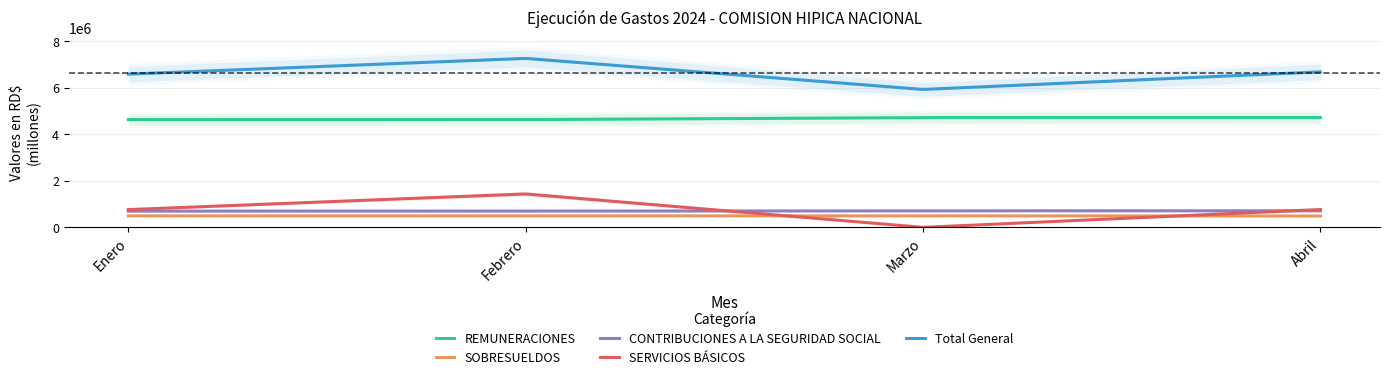

Which series changed the most between Febrero and Abril?

SERVICIOS BÁSICOS